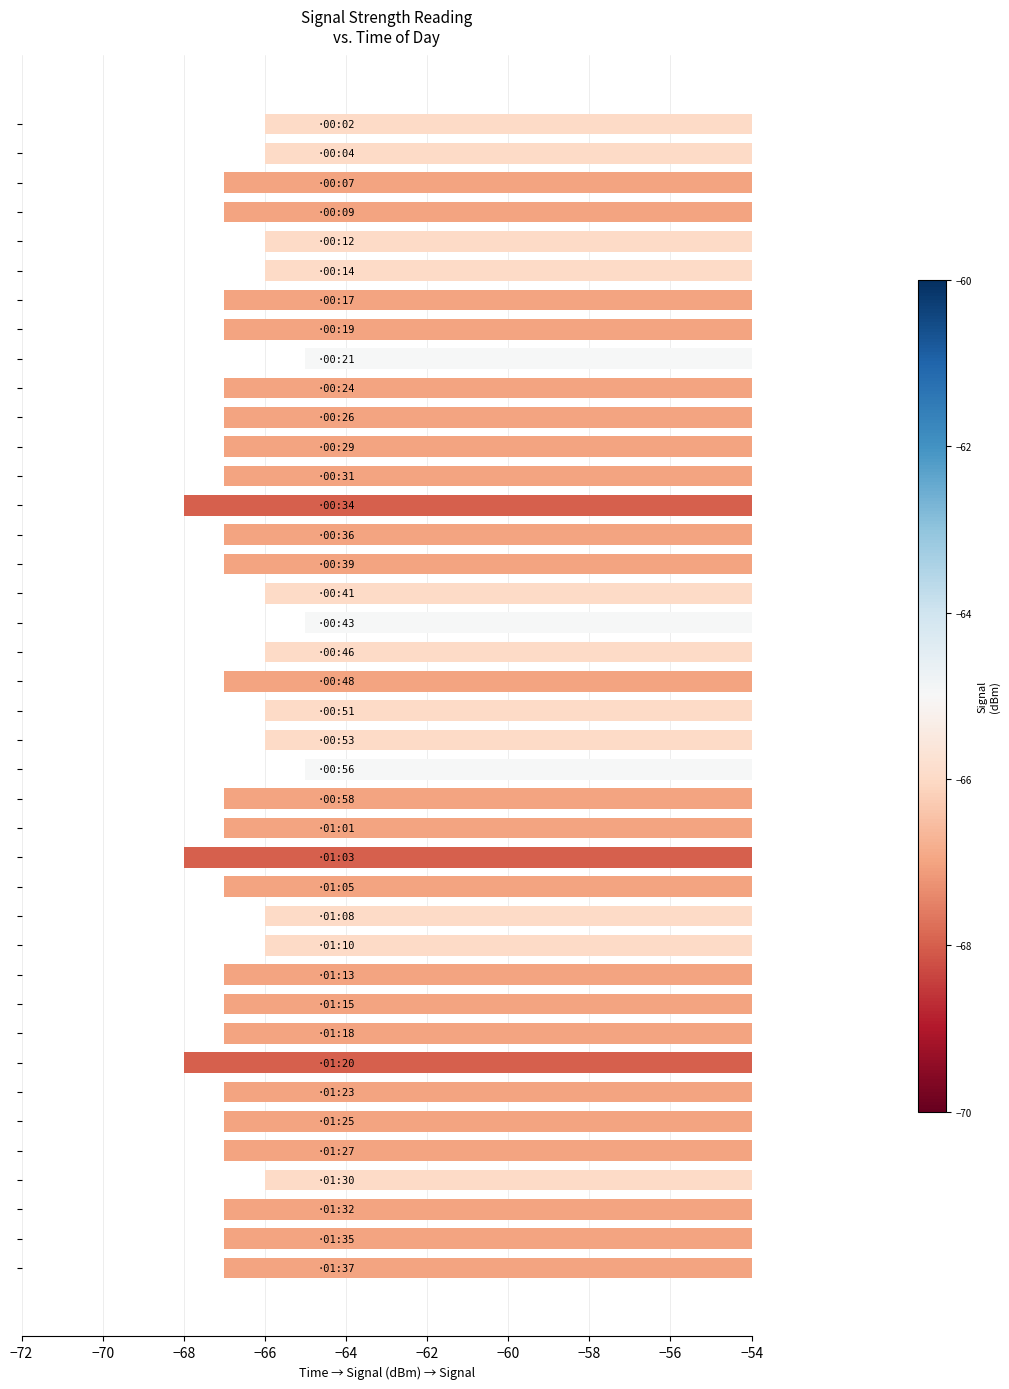

What is the difference between the maximum and minimum values?

3